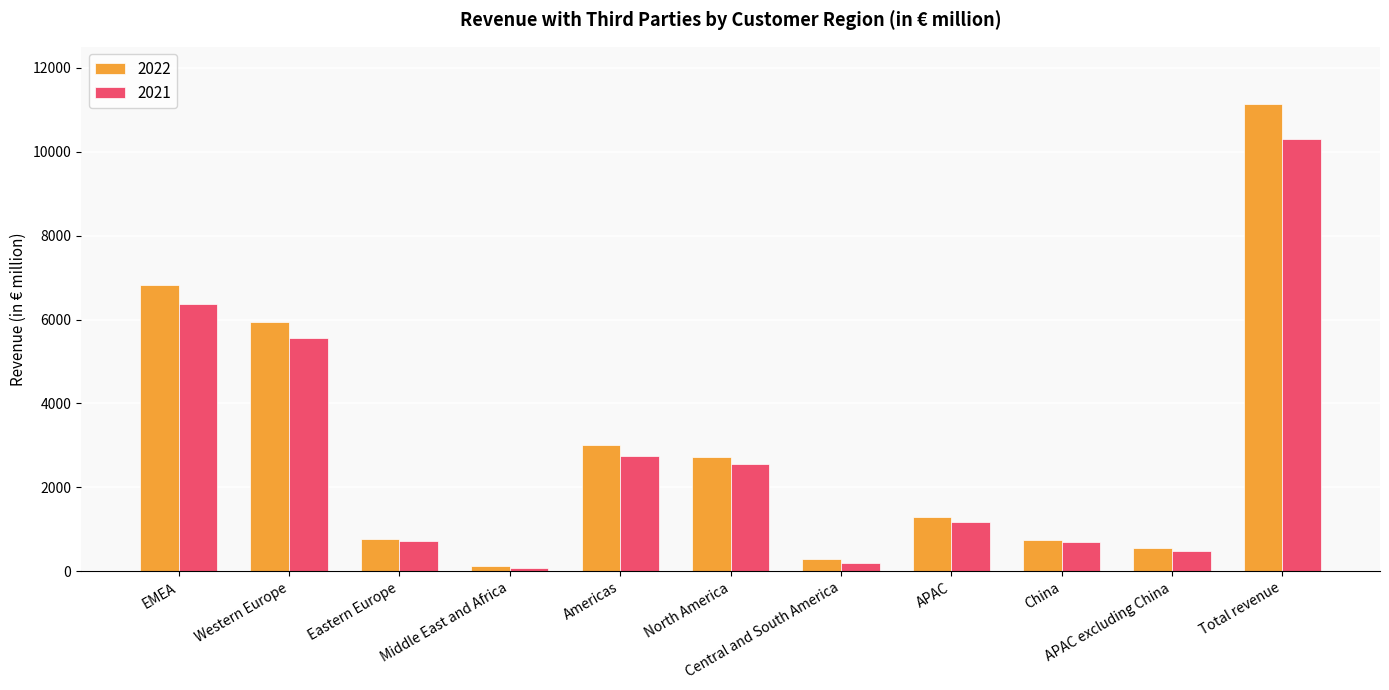

What are all the series names shown in the legend?

2022, 2021